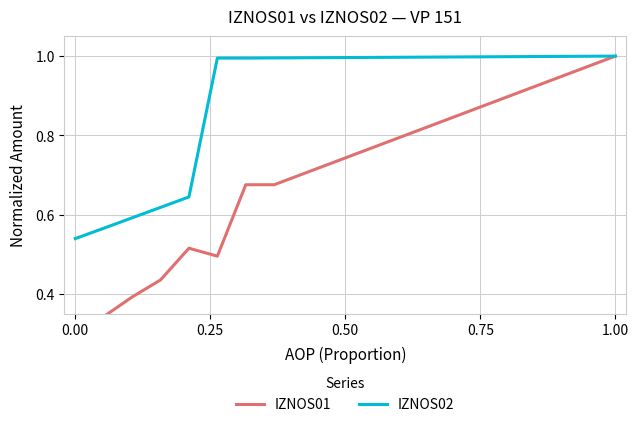

What are all the series names shown in the legend?

IZNOS01, IZNOS02